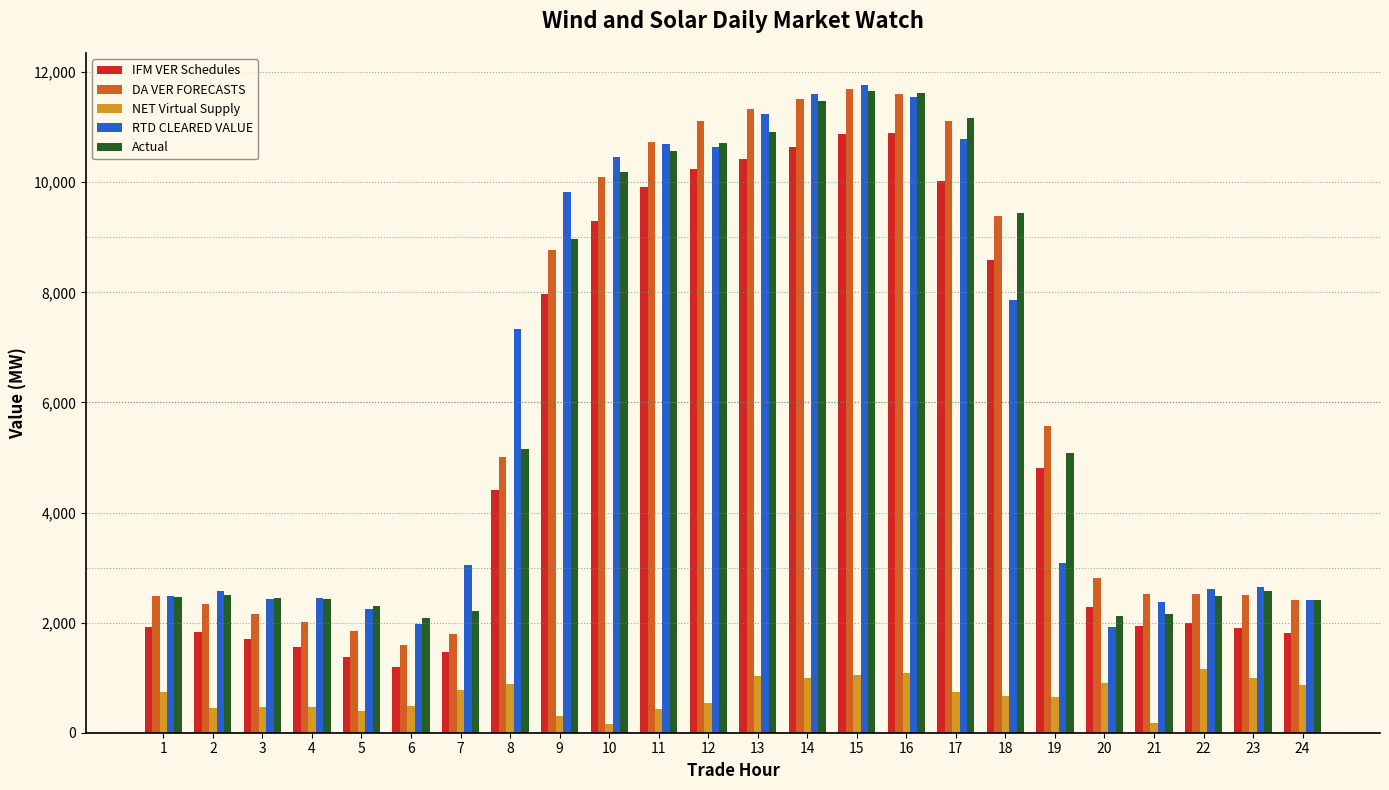

What is the difference between the highest and lowest values at 14?

10612.8